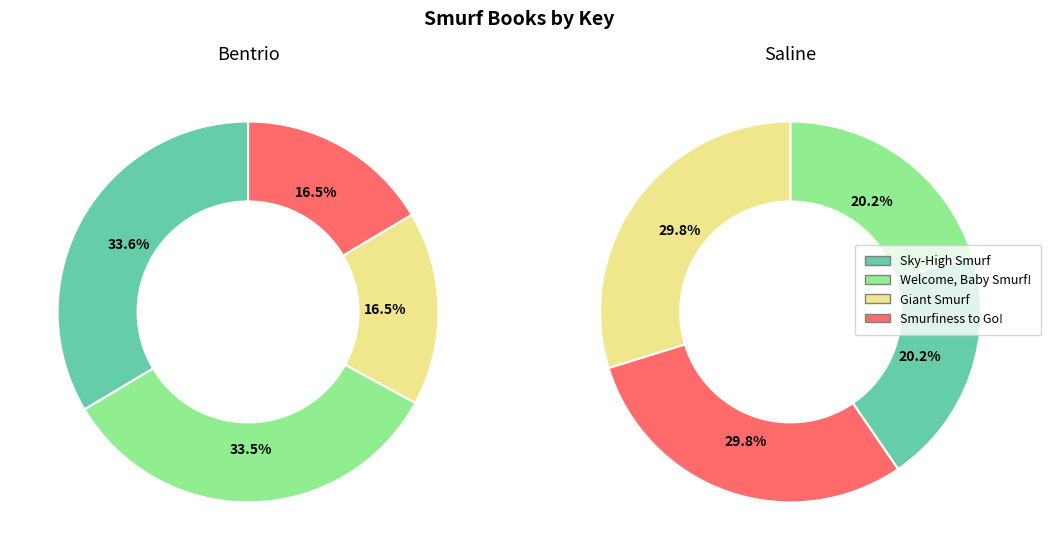

Does any single category account for the majority?

No